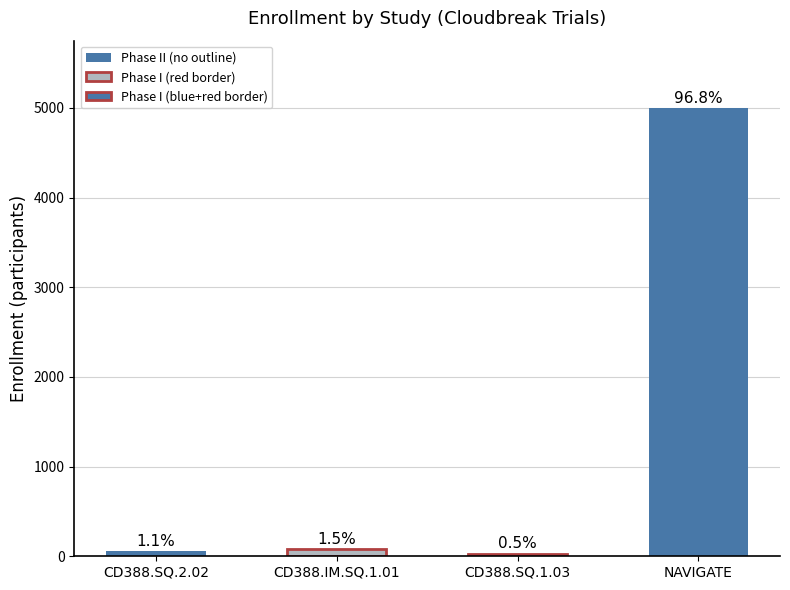

What is the ratio of the value at CD388.SQ.1.03 to the value at CD388.SQ.2.02?

0.5